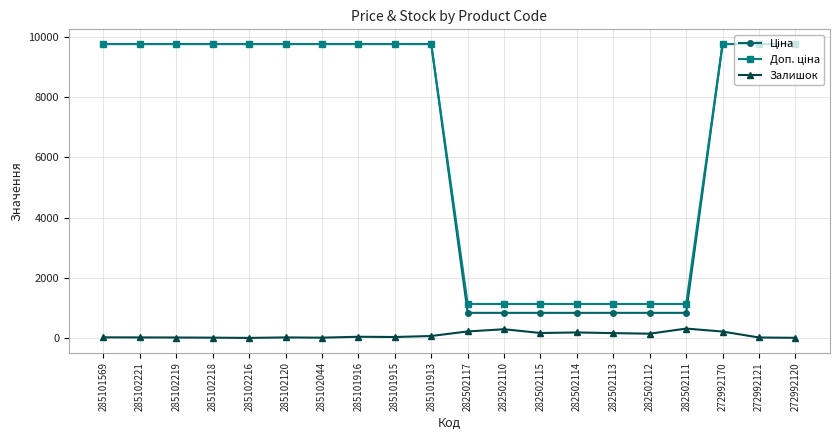

At how many categories does at least one series exceed 4006?

13